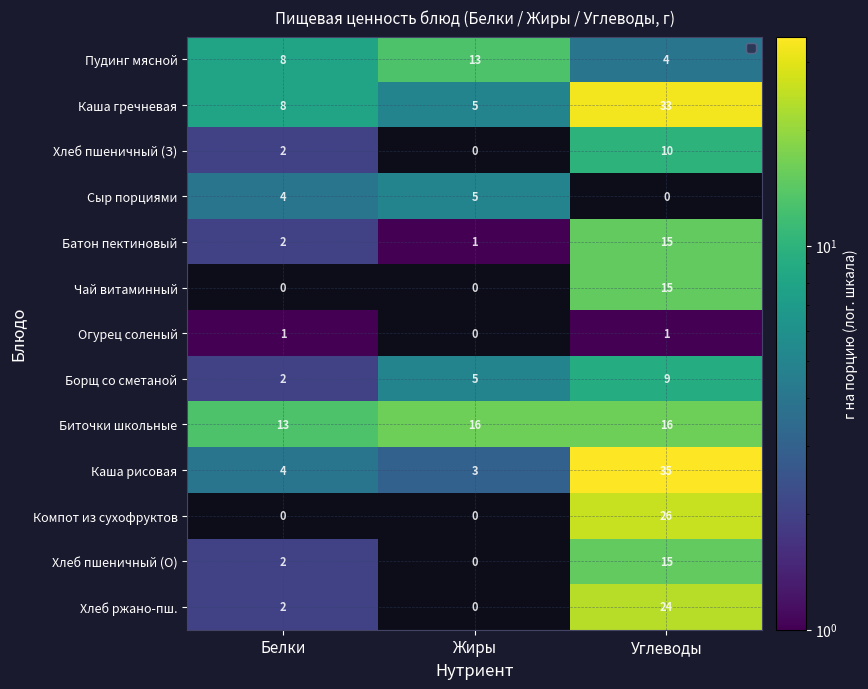

What is the difference between the highest and lowest values at Жиры?

16